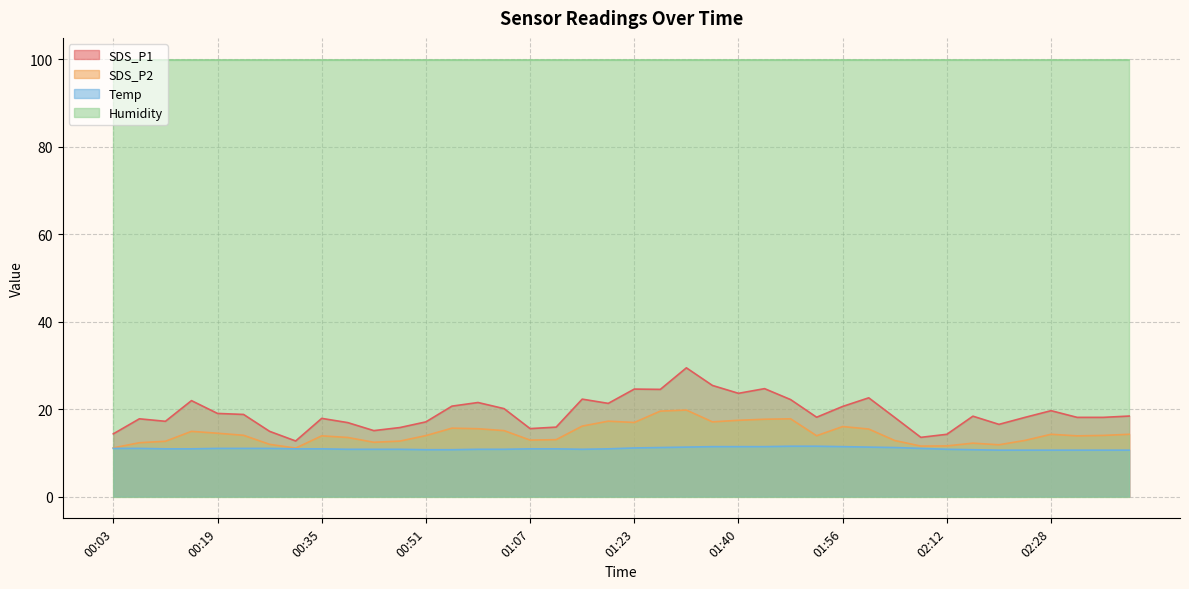

How many lines are shown in the chart?

4